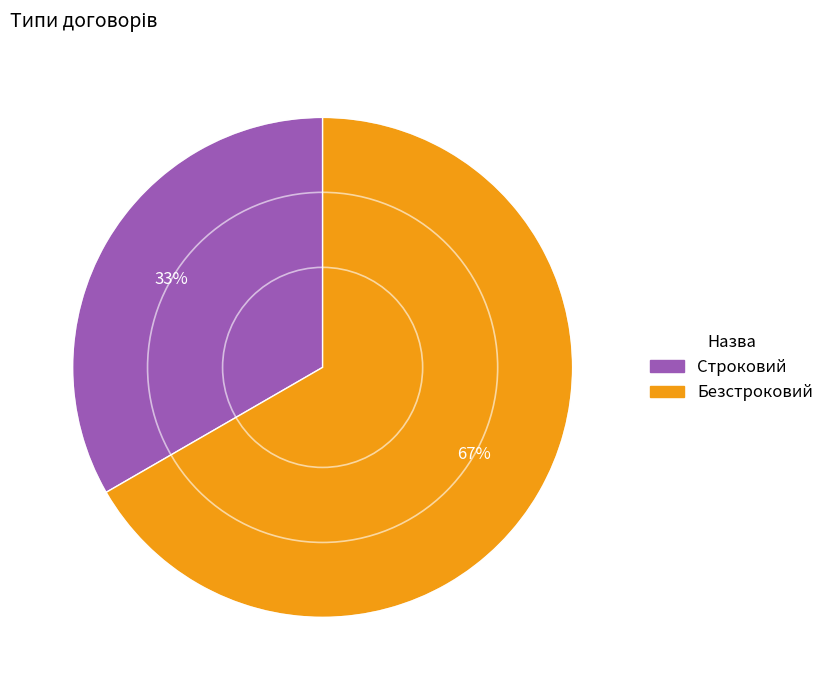

Rank the categories by value from lowest to highest.

Строковий, Безстроковий